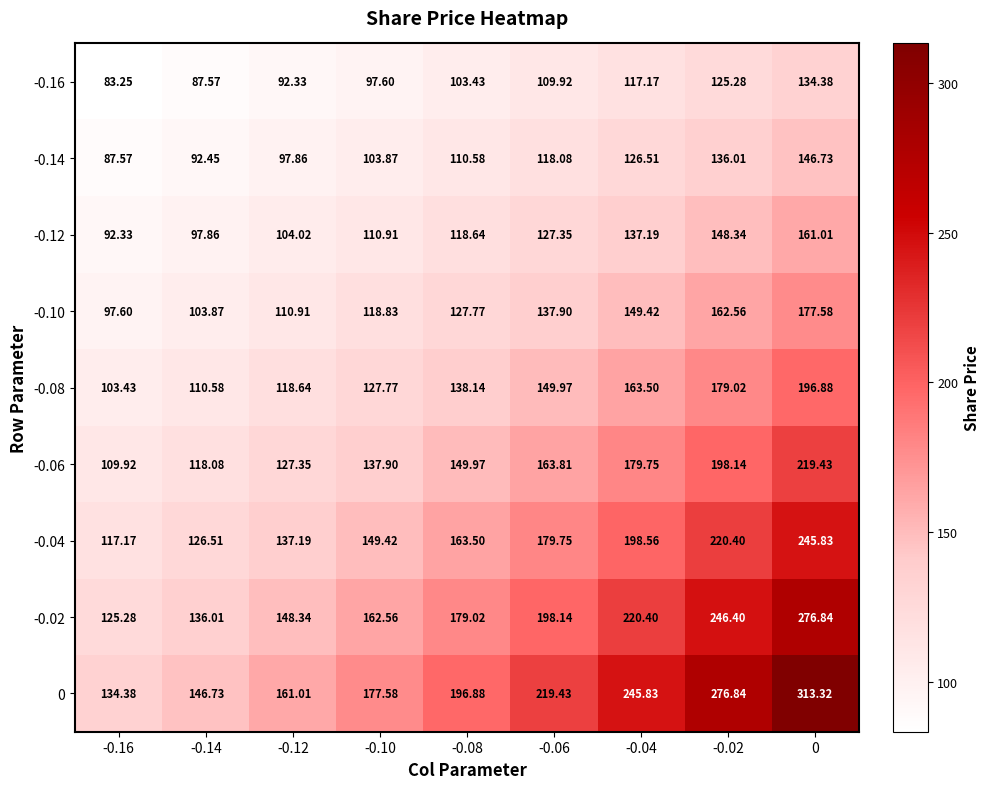

Is the value of -0.12 at -0.06 greater than the value of -0.10 at -0.06?

No